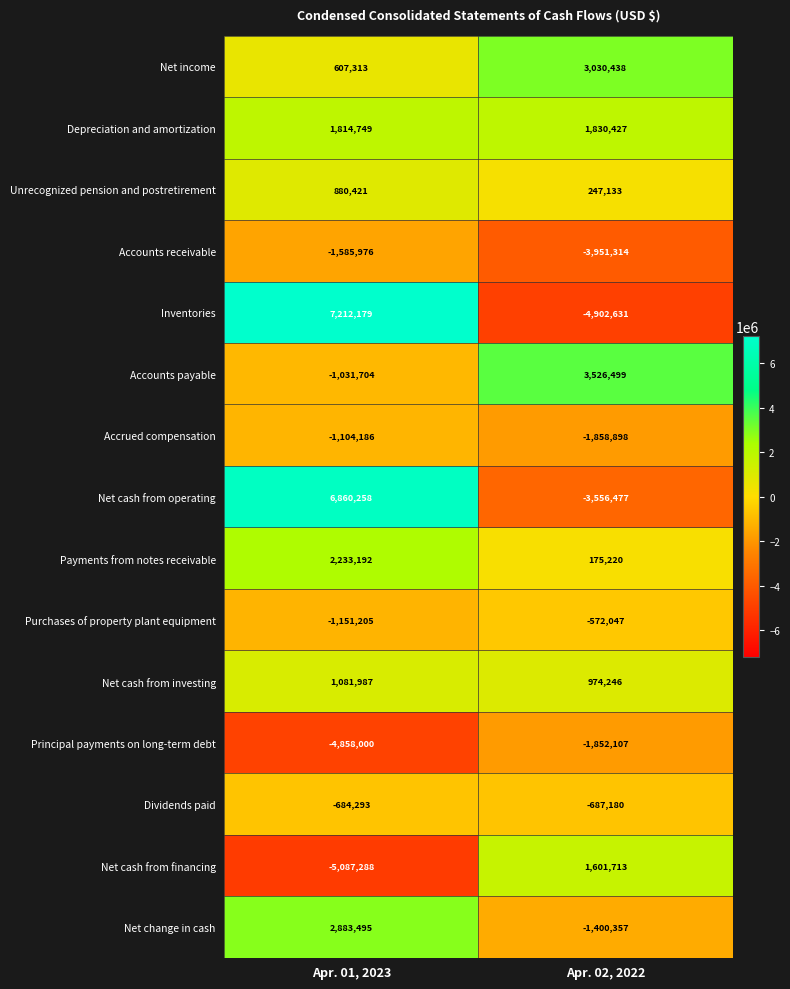

List the series in order of their peak value, highest first.

Inventories, Net cash from operating, Accounts payable, Net income, Net change in cash, Payments from notes receivable, Depreciation and amortization, Net cash from financing, Net cash from investing, Unrecognized pension and postretirement, Purchases of property plant equipment, Dividends paid, Accrued compensation, Accounts receivable, Principal payments on long-term debt